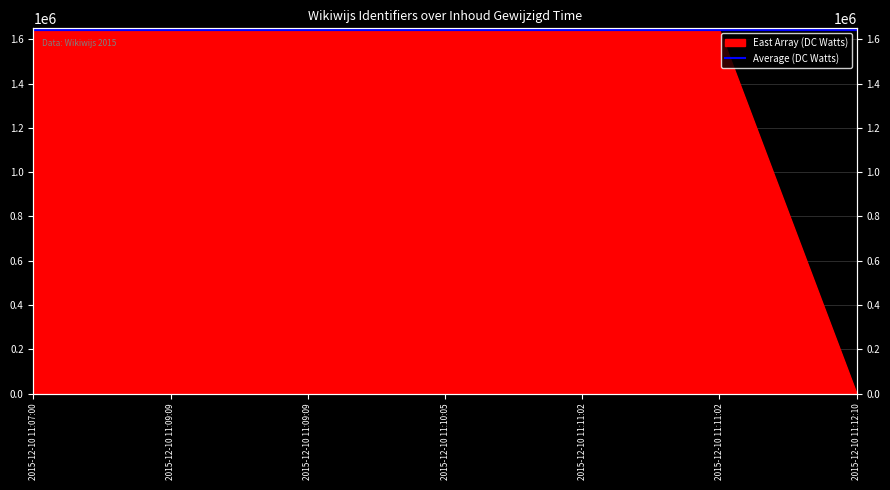

At which label does the data first exceed 1642219?

2015-12-10 11:10:05